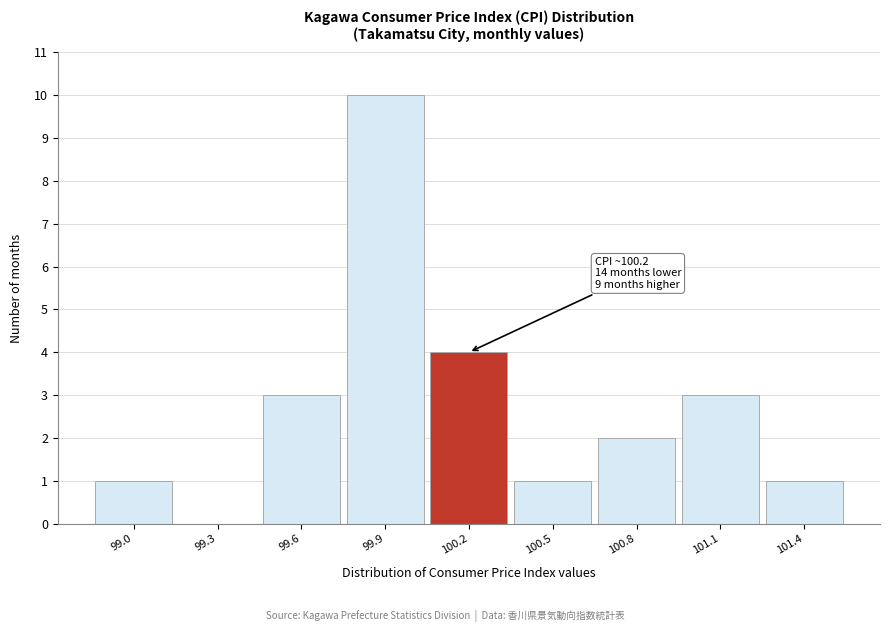

Reading left to right, what are all the values shown in this chart?

99.0=1	99.3=0	99.6=3	99.9=10	100.2=4	100.5=1	100.8=2	101.1=3	101.4=1